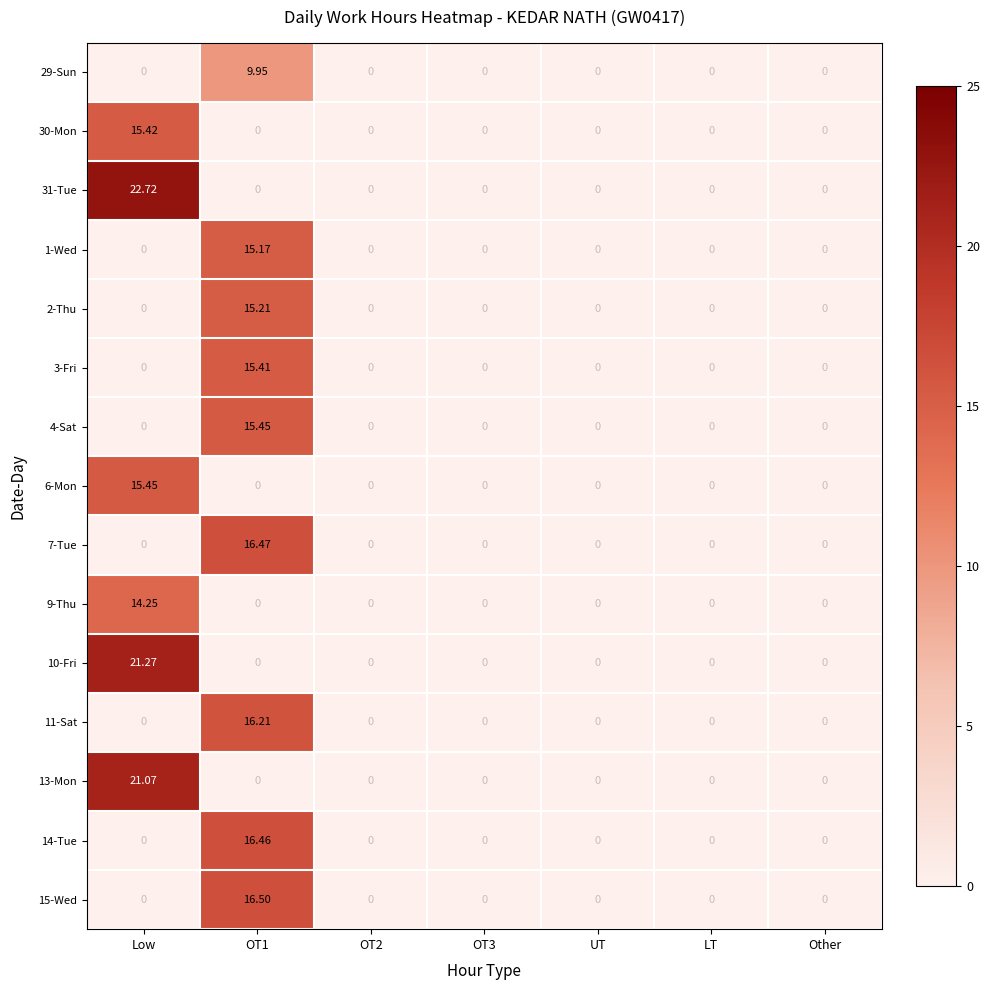

At which category is the sum across all series the highest?

OT1